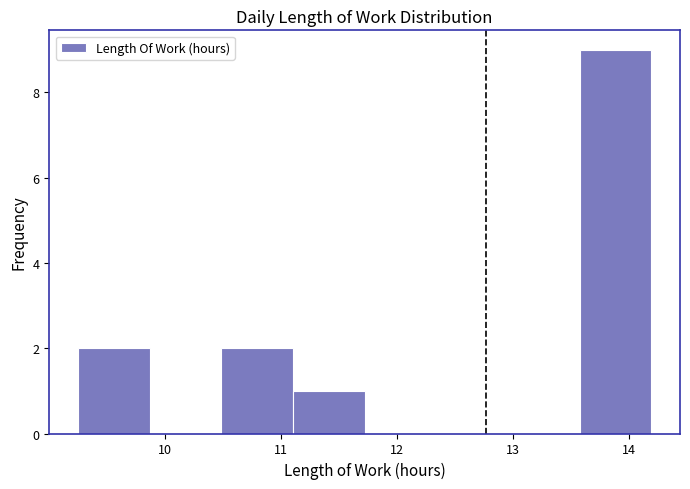

Reading left to right, transcribe this chart: for each bar, give the range it covers on the x-axis and its height. Neither the bar edges nor the heights are printed on the chart, so give them approximately, as read against the axes.

9.3 to 9.9: 2
9.9 to 10.5: 0
10.5 to 11.1: 2
11.1 to 11.7: 1
11.7 to 12.3: 0
12.3 to 13.0: 0
13.0 to 13.6: 0
13.6 to 14.2: 9